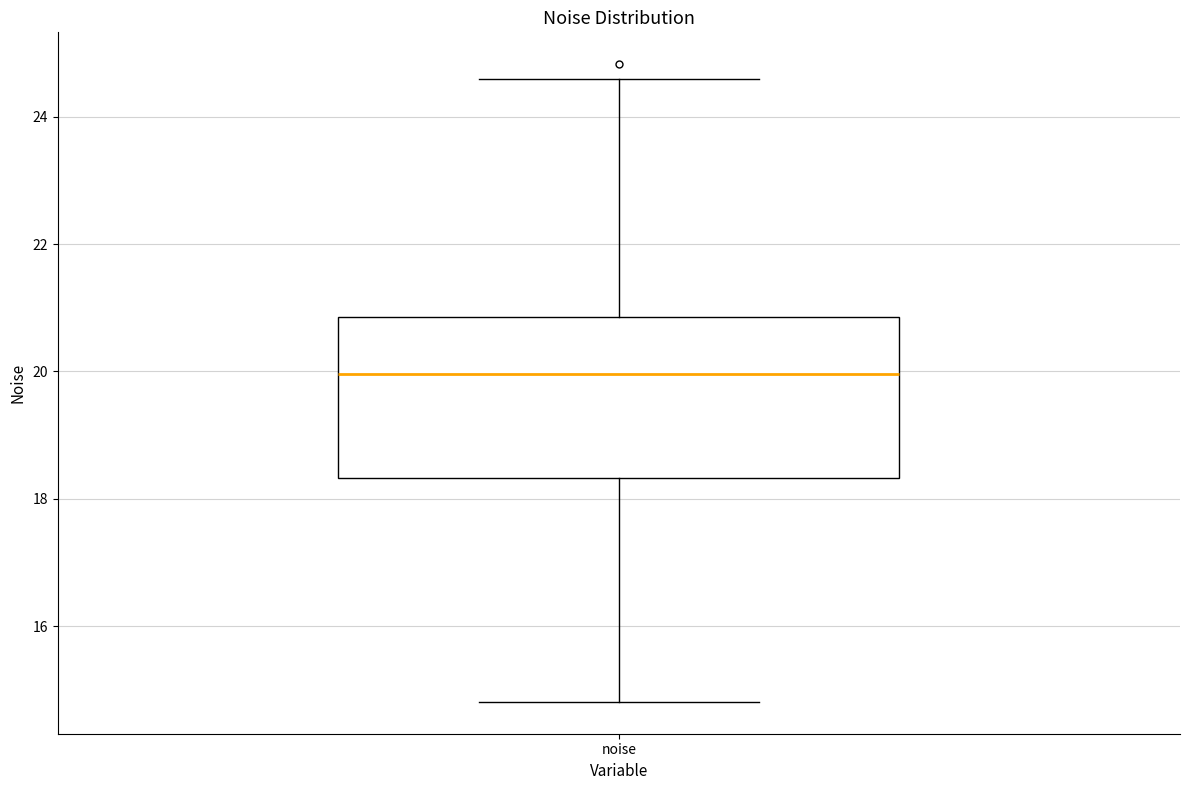

Where does the lower whisker of the box for noise end on the y-axis? The values are not printed on the chart, so give them approximately, as read against the axis.

14.8